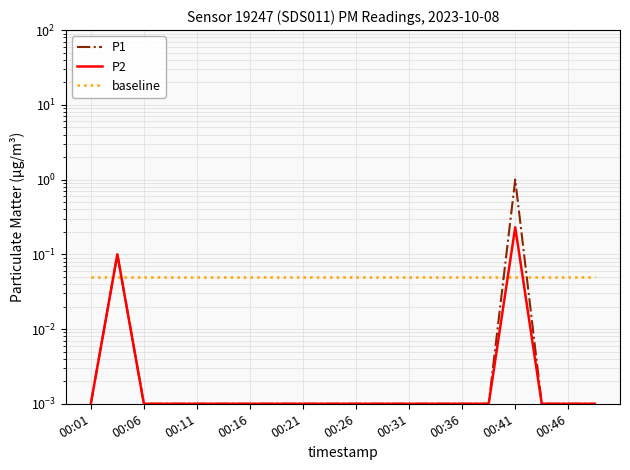

Is it true that baseline equals 0.1 at 00:06?

False